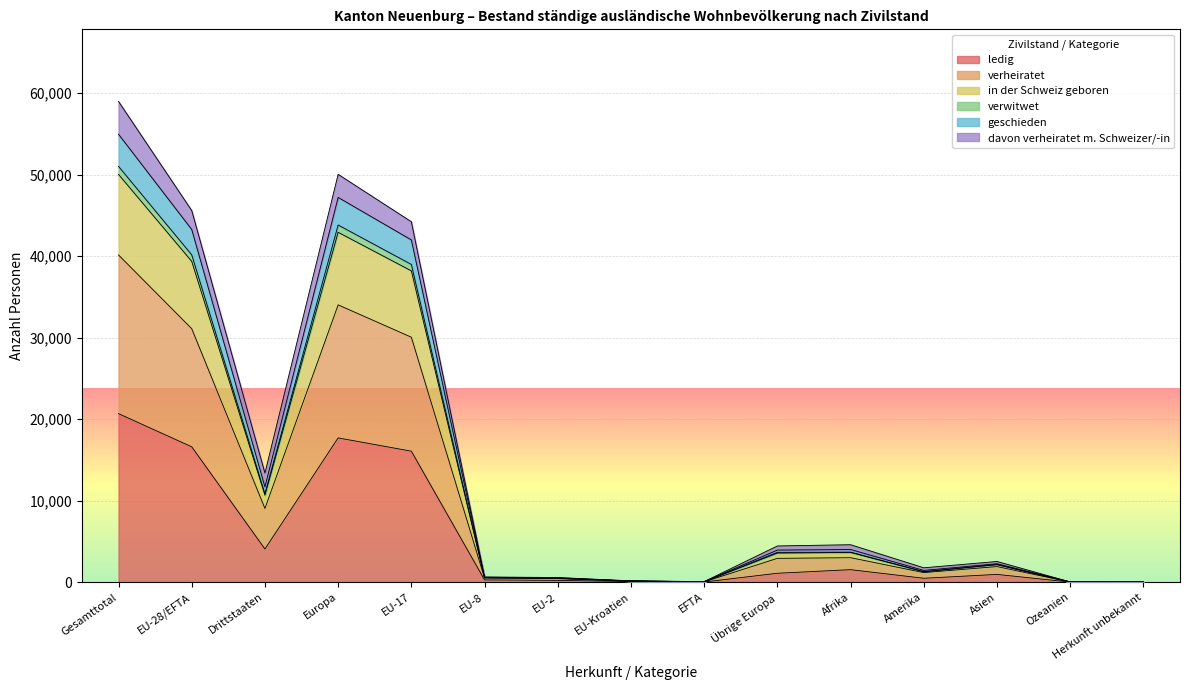

At which category is the sum across all series the highest?

Gesamttotal